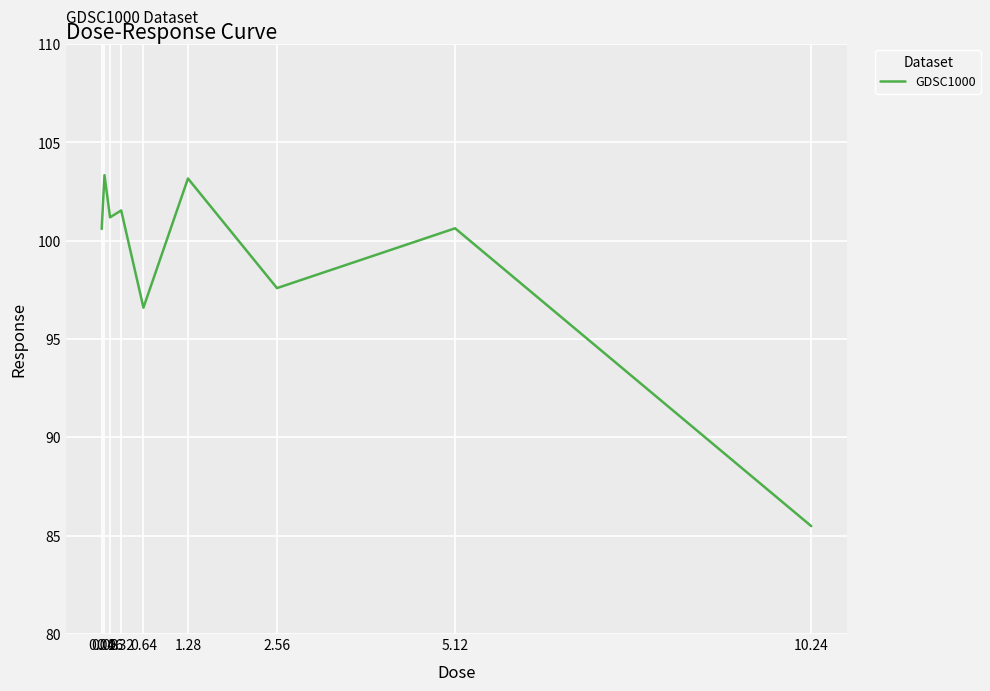

Count the number of categories in the chart.

9